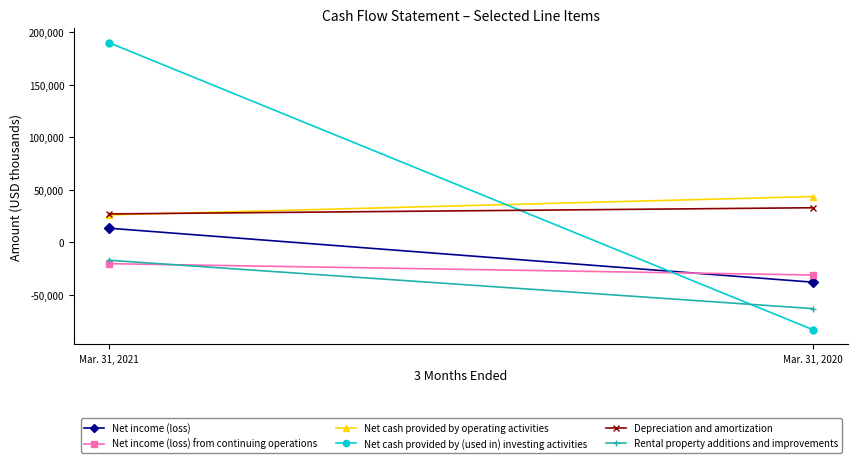

What is the minimum value for Net income (loss) from continuing operations?

-31004